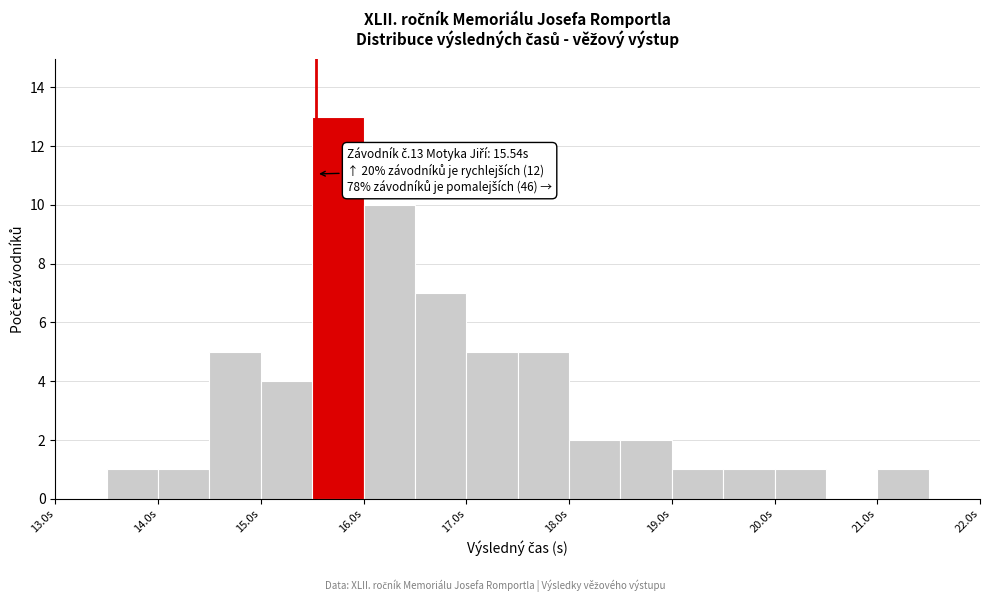

Which range on the x-axis has the tallest bar?

15.5 to 16.0